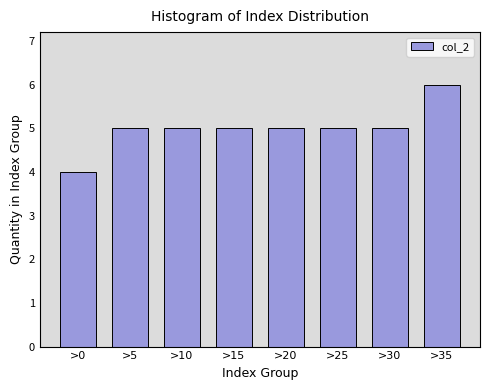

Reading right to left, what are all the values shown in this chart?

>35=6	>30=5	>25=5	>20=5	>15=5	>10=5	>5=5	>0=4